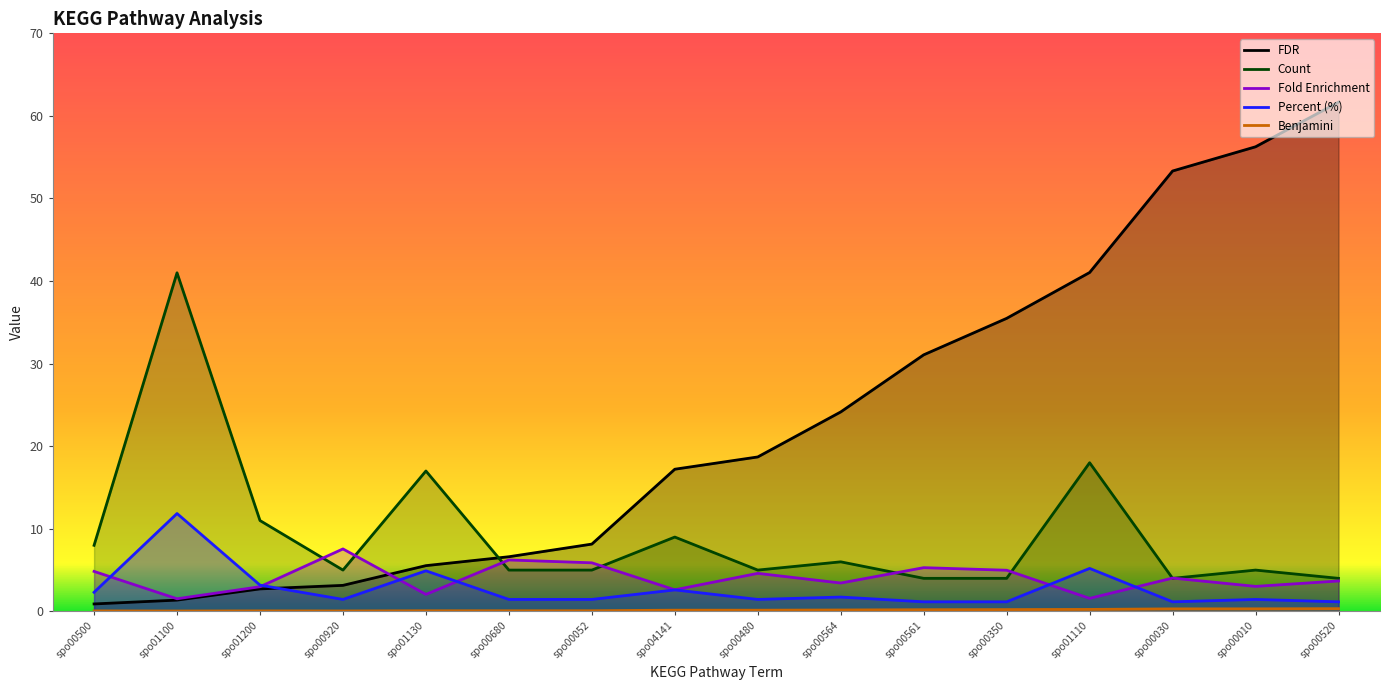

True or false: Percent (%) and Count intersect in this chart.

False